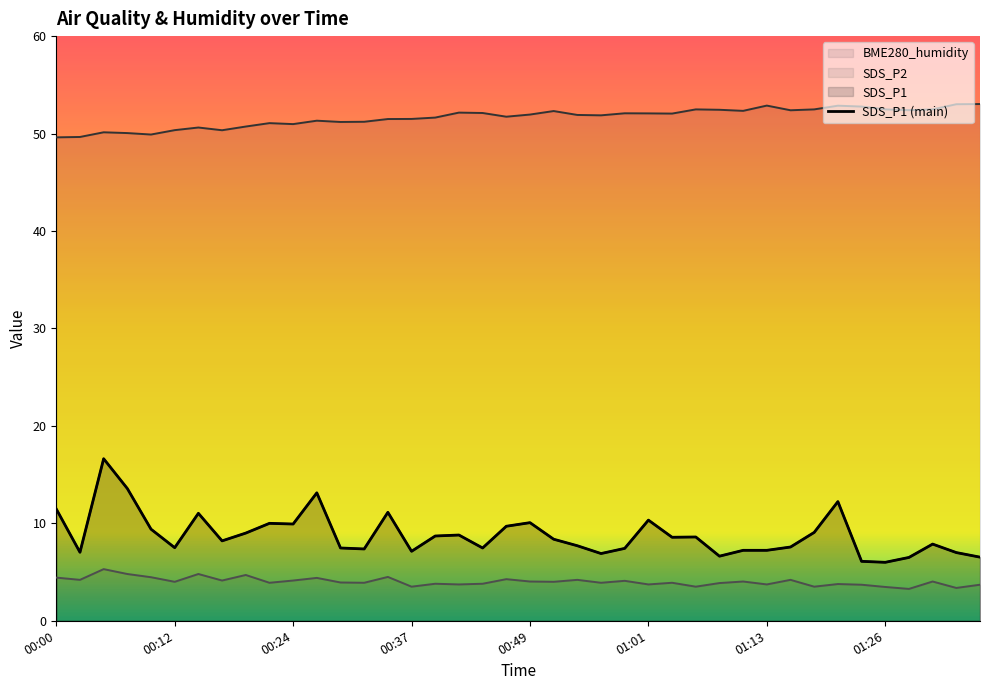

Reading left to right, what are all the values shown in this chart?

SDS_P1: 11.5	7.0	16.6	13.6	9.4	7.5	11.0	8.2	9.0	10.0	9.9	13.1	7.5	7.4	11.1	7.1	8.7	8.8	7.5	9.7	10.1	8.4	7.7	6.9	7.4	10.3	8.6	8.6	6.6	7.2	7.2	7.6	9.1	12.2	6.1	6.0	6.5	7.9	7.0	6.5
SDS_P2: 4.4	4.2	5.3	4.8	4.5	4.0	4.8	4.1	4.7	3.9	4.1	4.4	3.9	3.9	4.5	3.5	3.8	3.7	3.8	4.3	4.0	4.0	4.2	3.9	4.1	3.7	3.9	3.5	3.9	4.0	3.7	4.2	3.5	3.8	3.7	3.5	3.3	4.0	3.4	3.7
BME280_humidity: 49.6	49.6	50.1	50.0	49.9	50.4	50.6	50.3	50.7	51.1	51.0	51.3	51.2	51.2	51.5	51.5	51.6	52.1	52.1	51.7	52.0	52.3	51.9	51.9	52.1	52.1	52.0	52.5	52.4	52.3	52.9	52.4	52.5	52.9	52.8	52.5	52.4	52.5	53.0	53.0